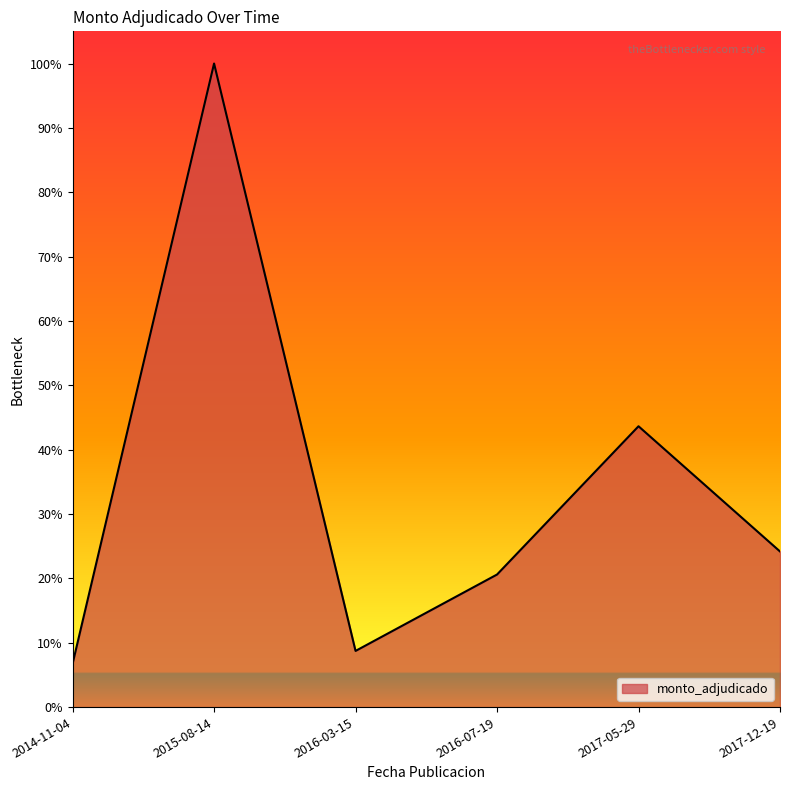

Is this an area chart (filled region under the line)?

Yes